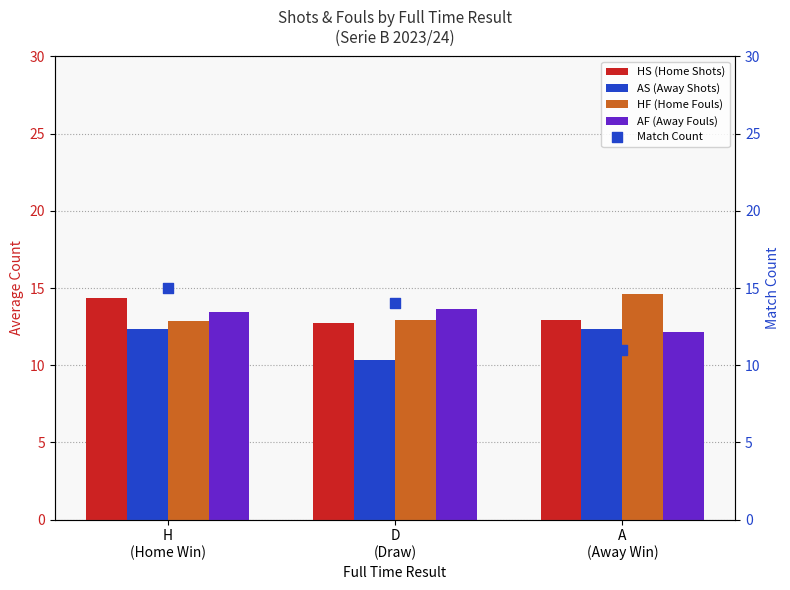

At how many categories does at least one series exceed 13?

3